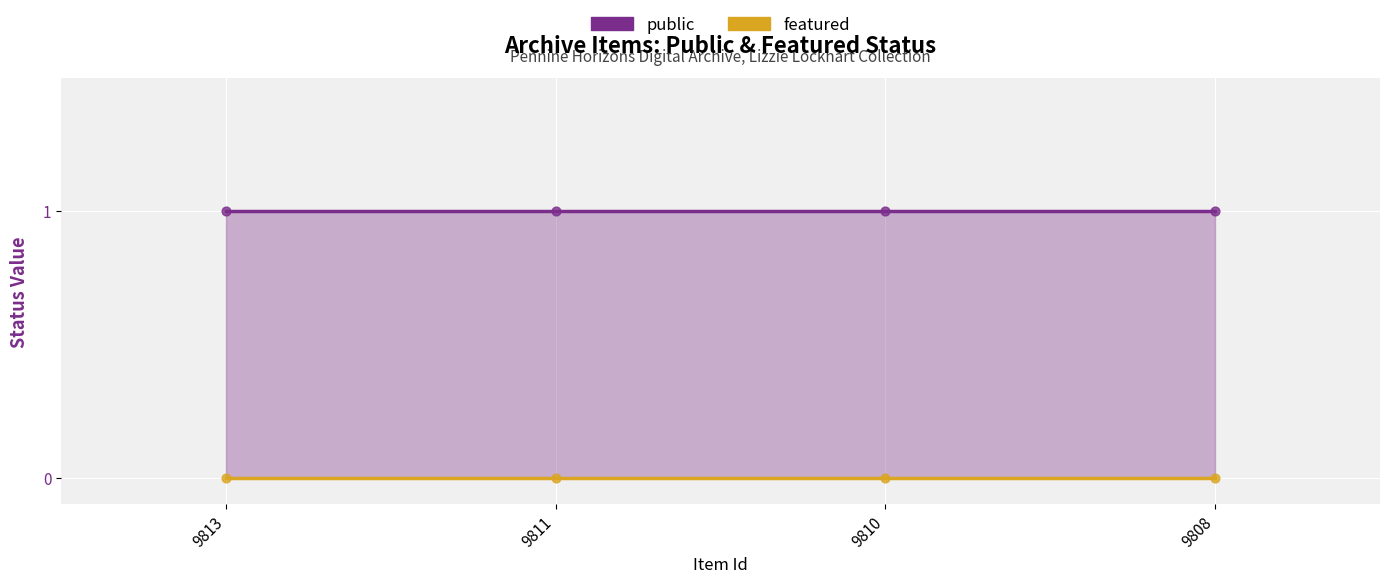

Which series contains the highest Y value?

public